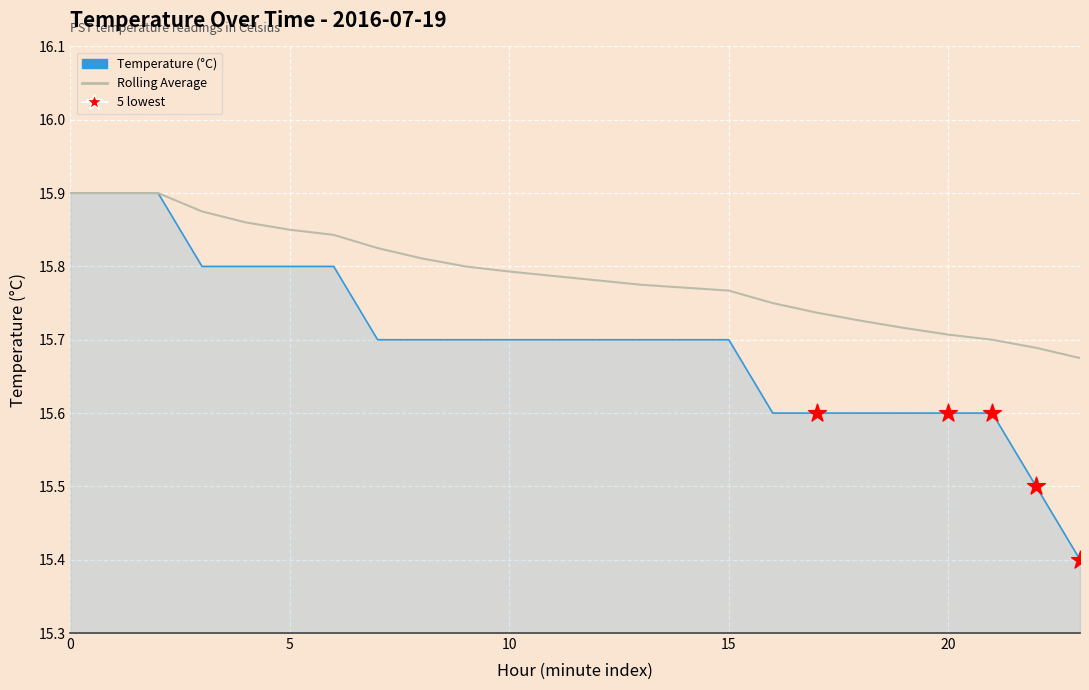

Which series has the widest spread of values?

Temperature (°C)